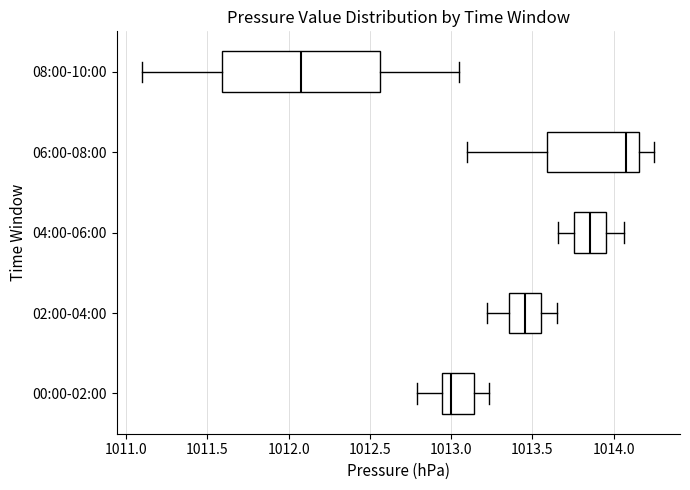

Reading bottom to top, transcribe this box plot: for each box, give where its median line is, the range the box spans, and where its two whiskers end, as read against the x-axis. The values are not printed on the chart, so give them approximately, as read against the axis.

00:00-02:00: median 1013.00, box 1012.95 to 1013.15, whiskers 1012.80 to 1013.25
02:00-04:00: median 1013.45, box 1013.35 to 1013.55, whiskers 1013.20 to 1013.65
04:00-06:00: median 1013.85, box 1013.75 to 1013.95, whiskers 1013.65 to 1014.05
06:00-08:00: median 1014.10, box 1013.60 to 1014.15, whiskers 1013.10 to 1014.25
08:00-10:00: median 1012.10, box 1011.60 to 1012.55, whiskers 1011.10 to 1013.05